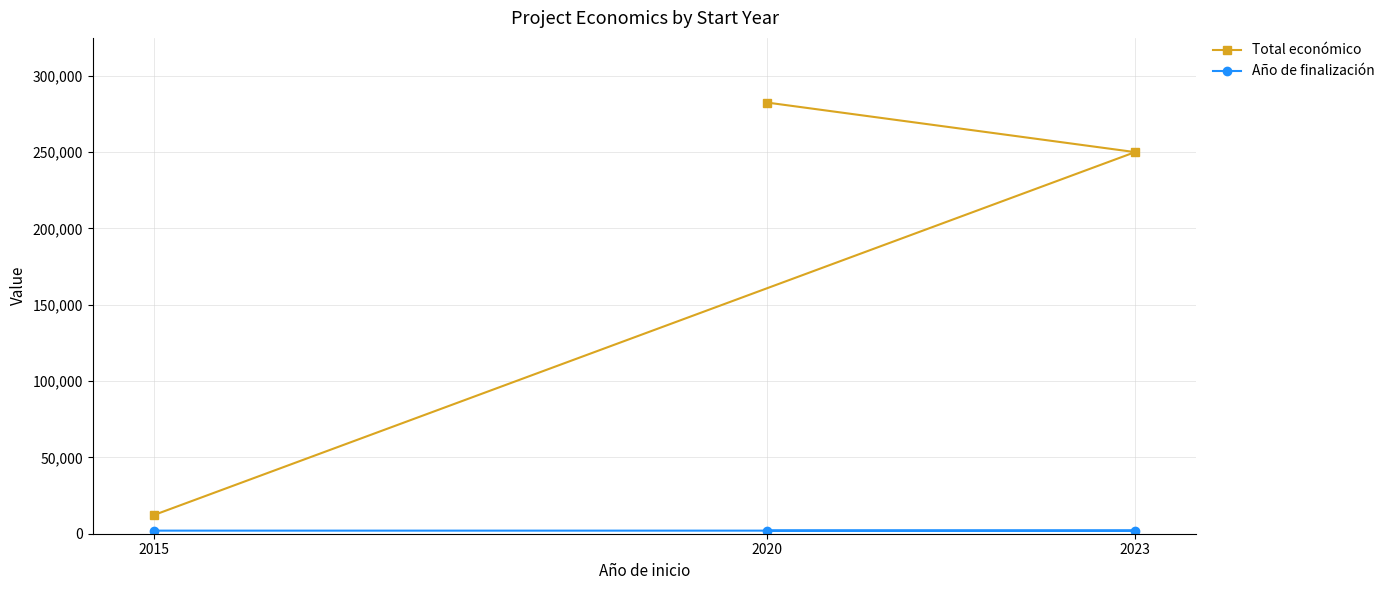

At how many categories does at least one series exceed 107589?

2